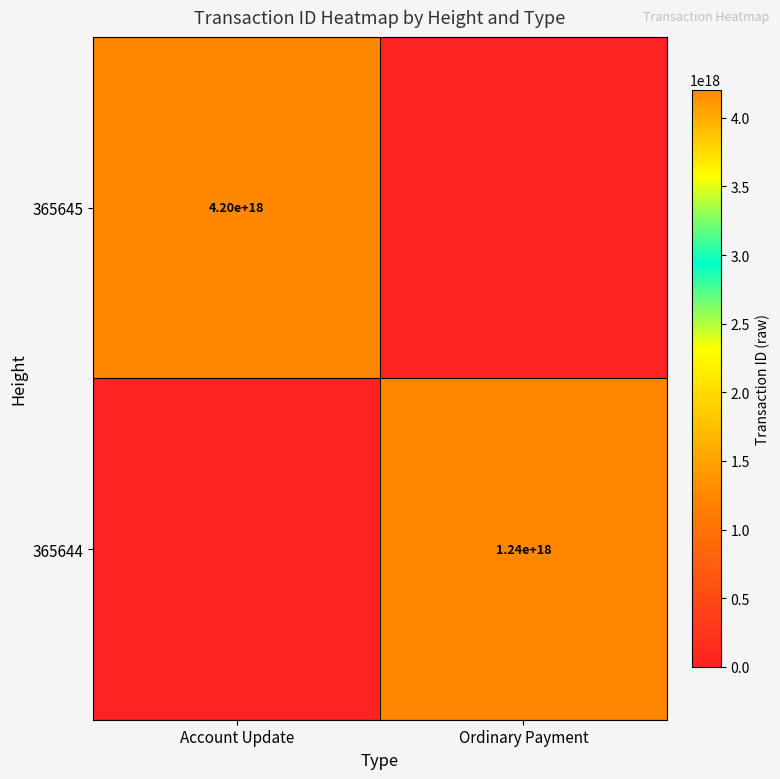

The 365644 series shows 1614067220285756672 at Ordinary Payment. True or false?

False